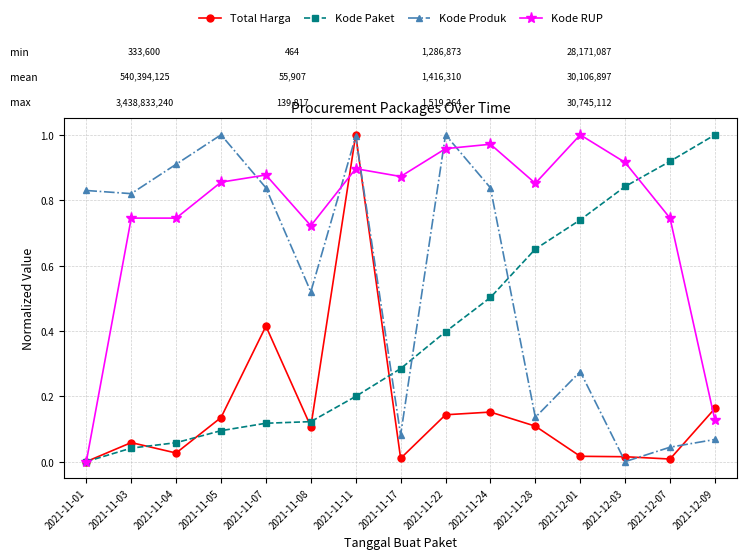

List the series in order of their overall mean, highest first.

Kode RUP, Kode Produk, Kode Paket, Total Harga